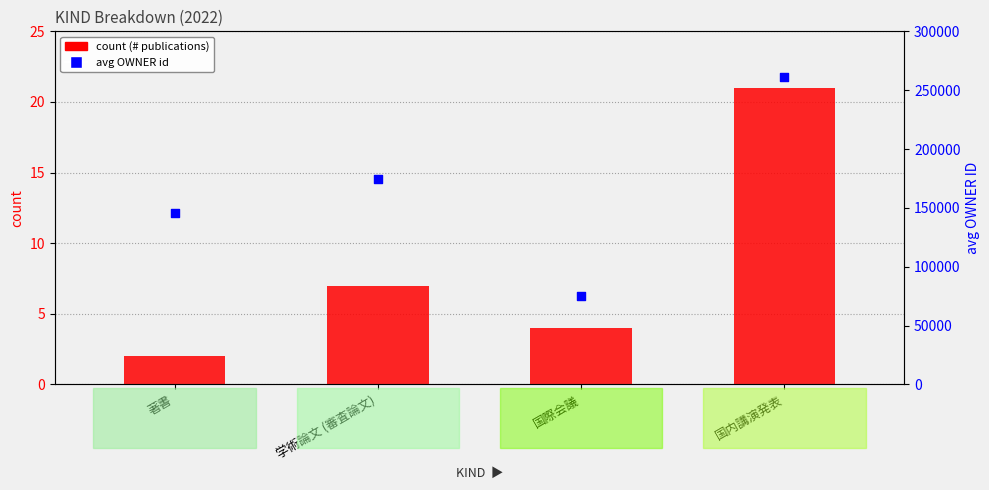

At how many categories does at least one series exceed 199610?

1